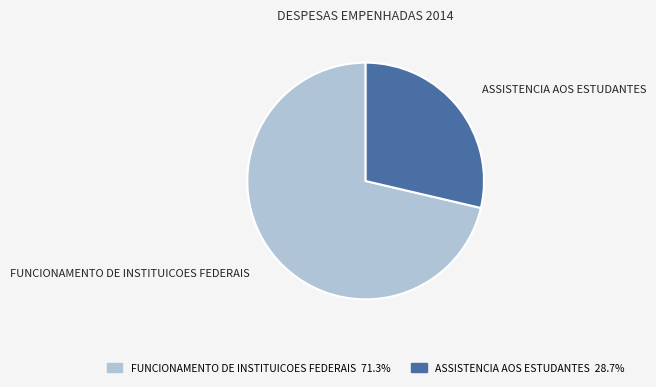

Rank the categories by value from lowest to highest.

ASSISTENCIA AOS ESTUDANTES, FUNCIONAMENTO DE INSTITUICOES FEDERAIS